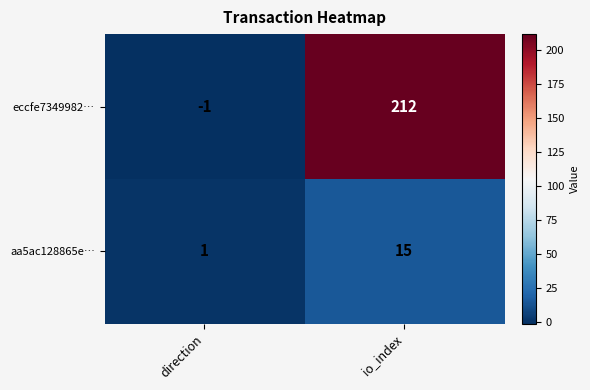

How many categories are shown in the chart?

2